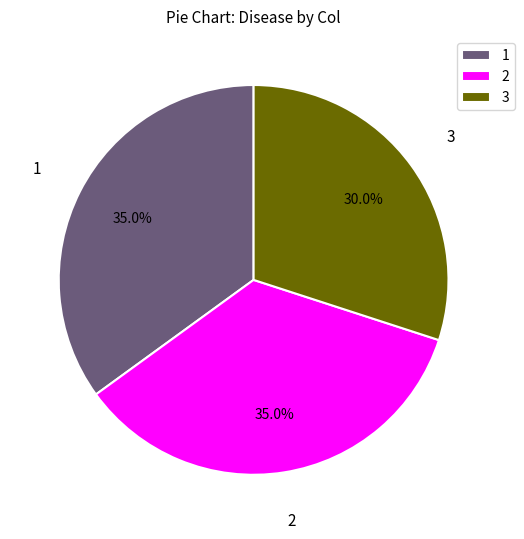

Combined, do 3 and 2 account for over 50%?

Yes